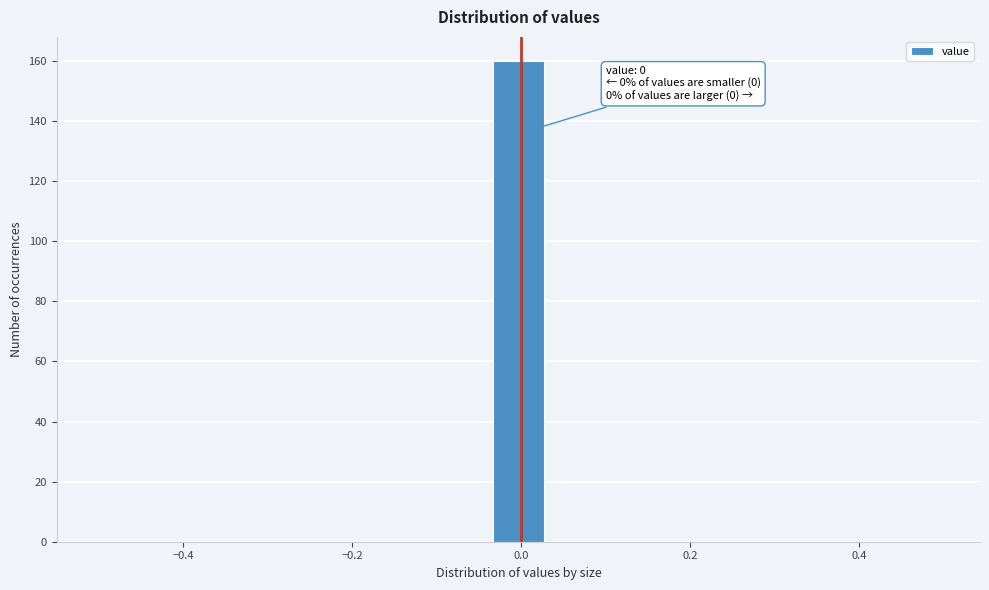

Around what value on the x-axis is the tallest bar? Give the approximate position of its centre, as read against the axis.

0.00